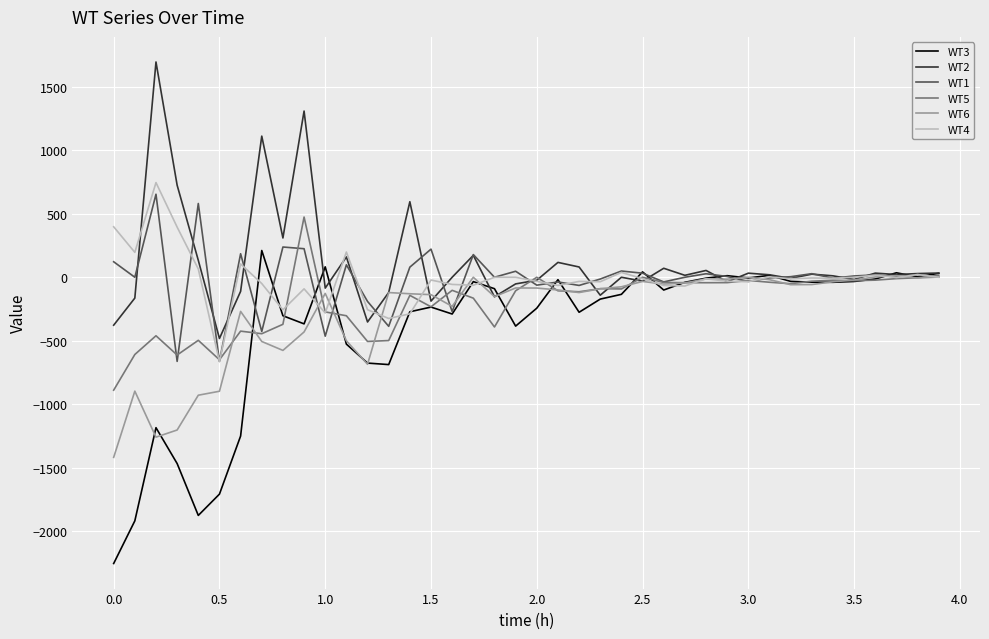

What is the minimum value for WT2?

-481.9